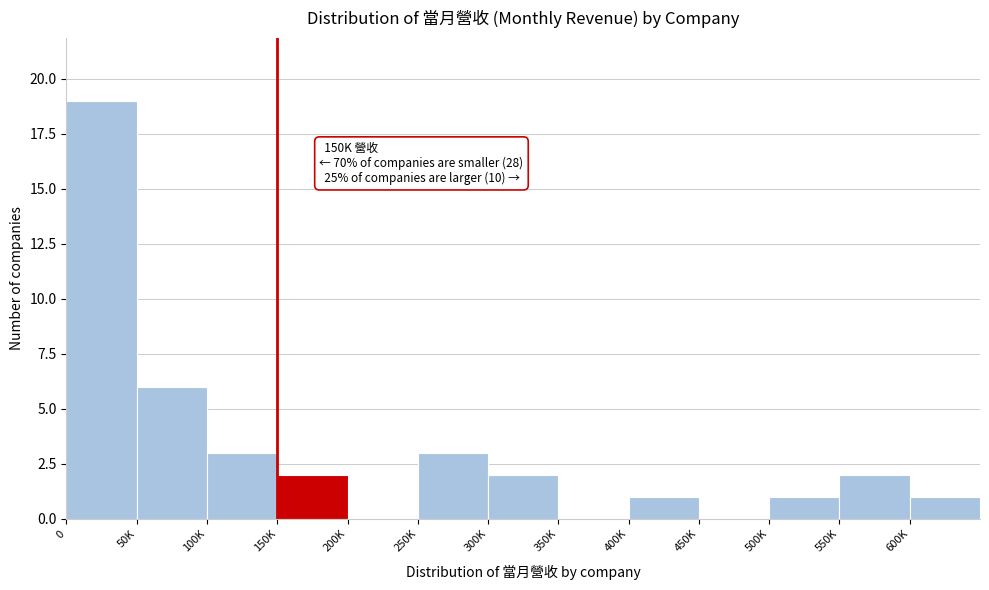

Reading left to right, what are all the values shown in this chart?

0=19	50K=6	100K=3	150K=2	200K=0	250K=3	300K=2	350K=0	400K=1	450K=0	500K=1	550K=2	600K=1